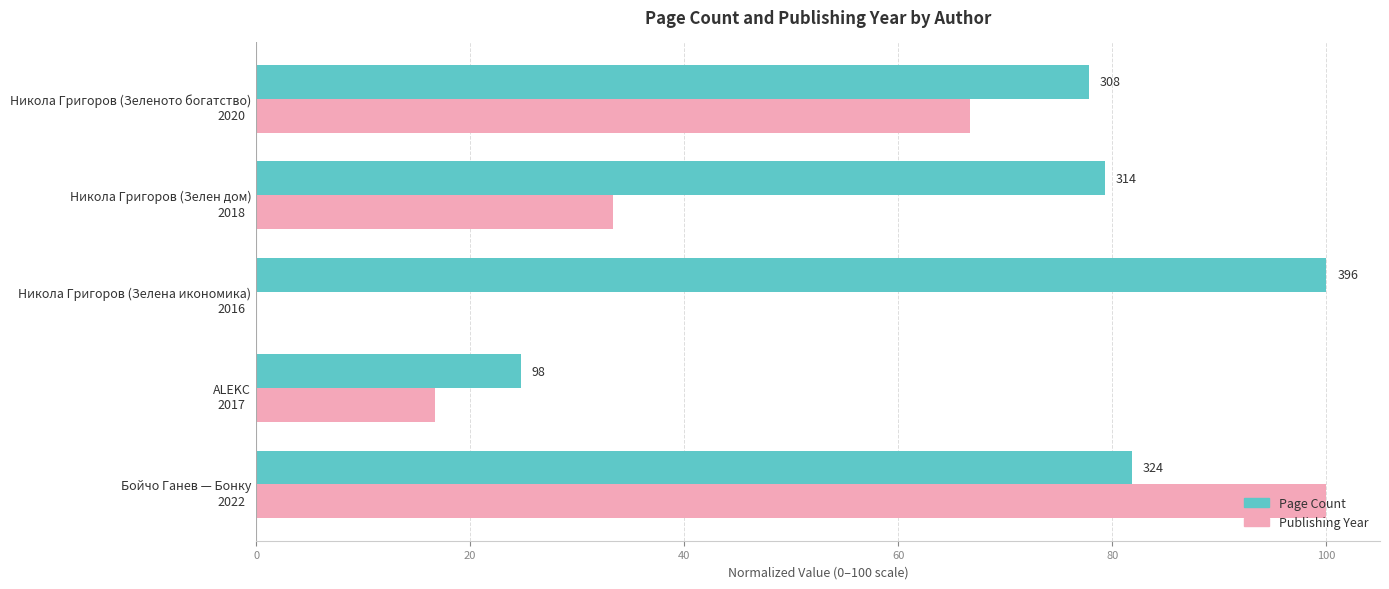

What are all the series names shown in the legend?

Page Count, Publishing Year